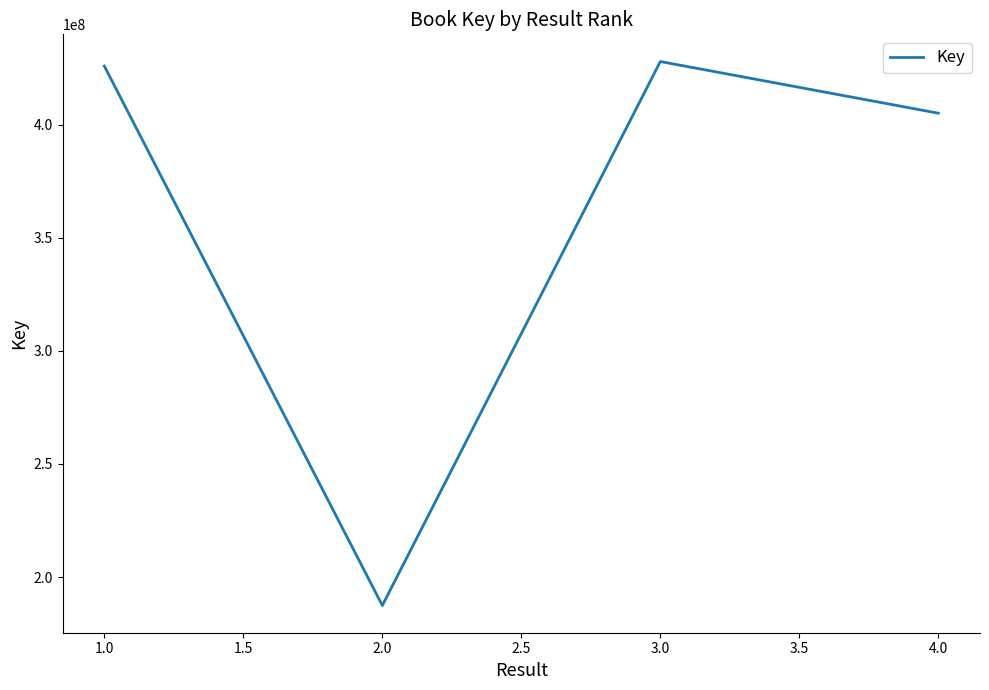

The value at 3.0 is 645534789. True or false?

False